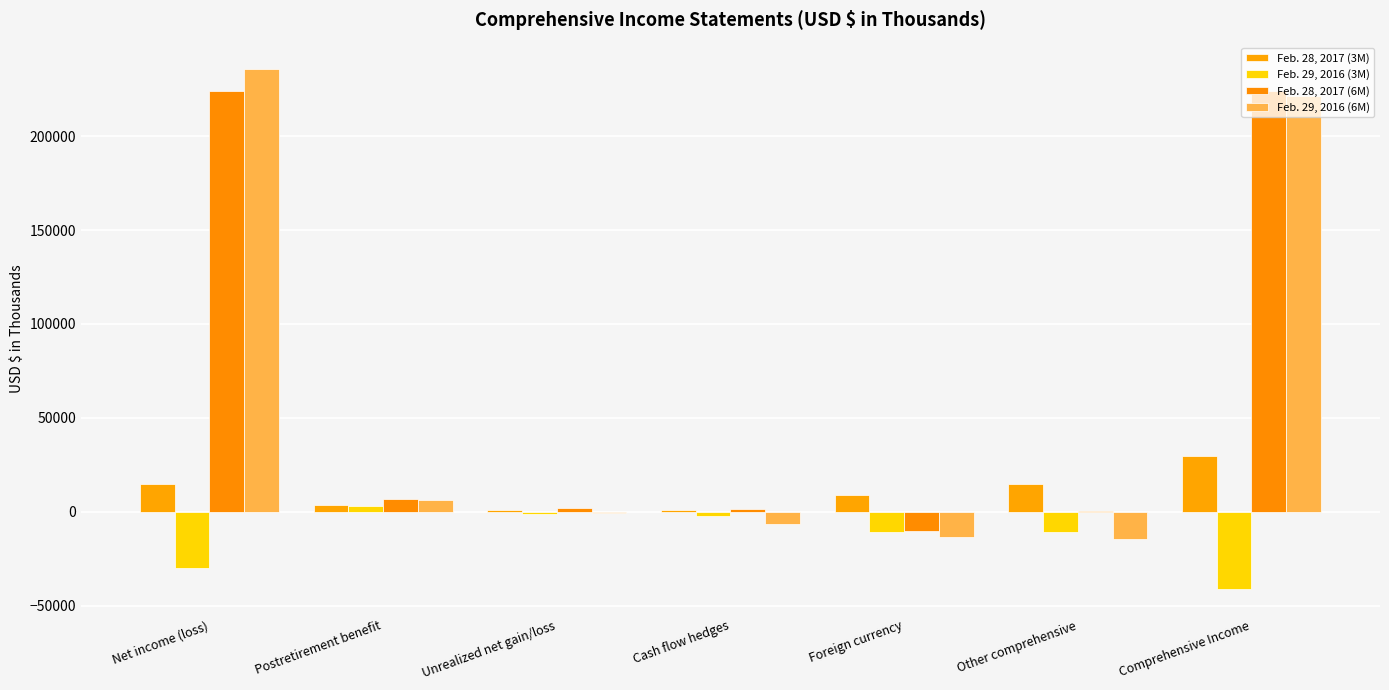

Where is Feb. 28, 2017 (6M) nearest to the value 107079?

Postretirement benefit